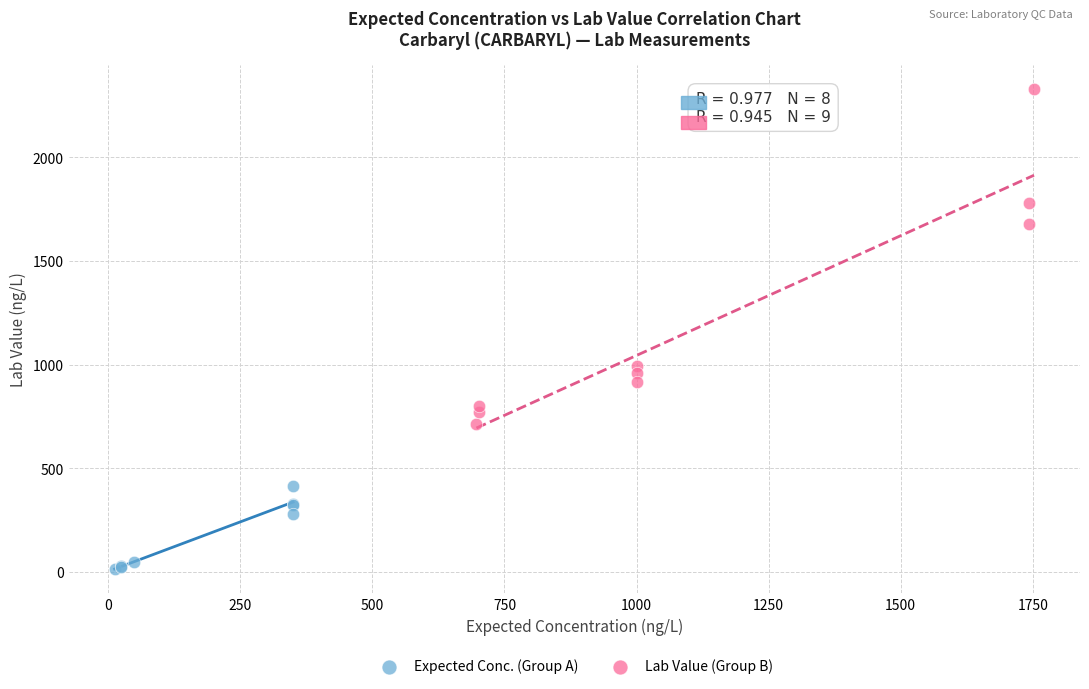

Which series reaches the minimum Y coordinate?

Expected Conc. (Group A)